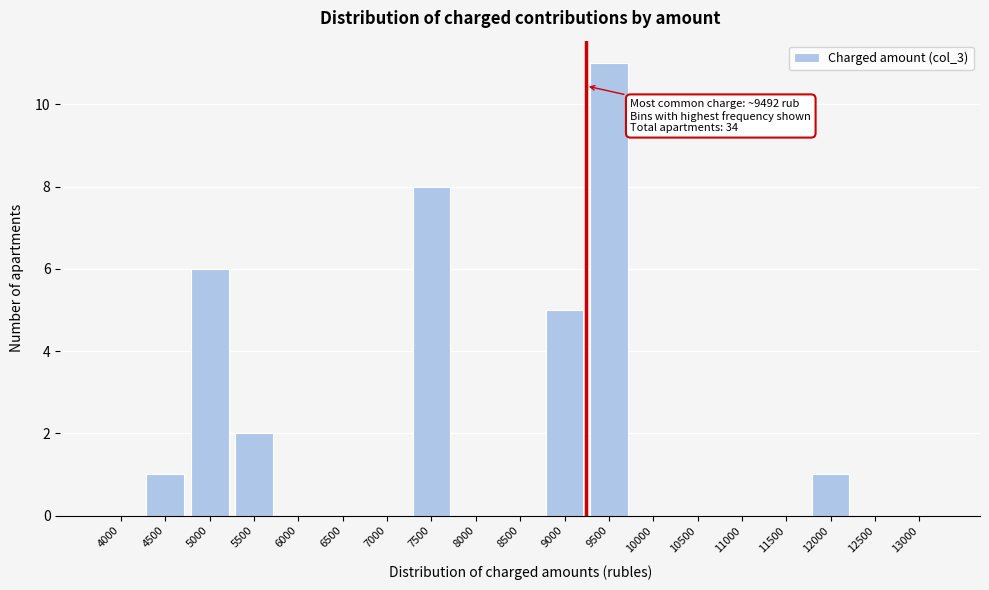

Reading left to right, extract all data points from this chart.

4000=0	4500=1	5000=6	5500=2	6000=0	6500=0	7000=0	7500=8	8000=0	8500=0	9000=5	9500=11	10000=0	10500=0	11000=0	11500=0	12000=1	12500=0	13000=0